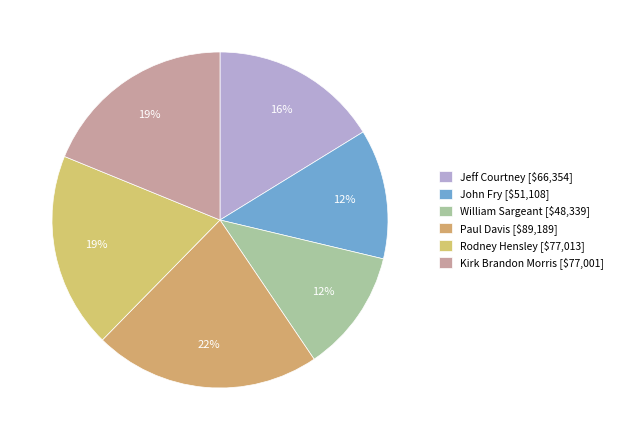

Count the number of slices in the pie.

6